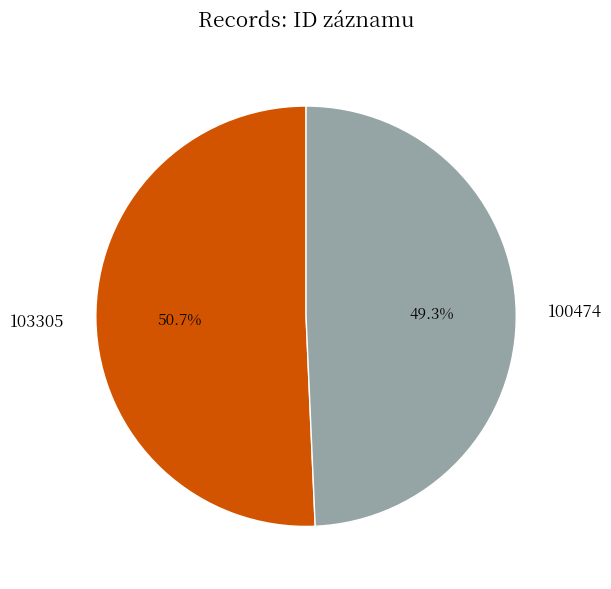

Which slice is the largest?

103305